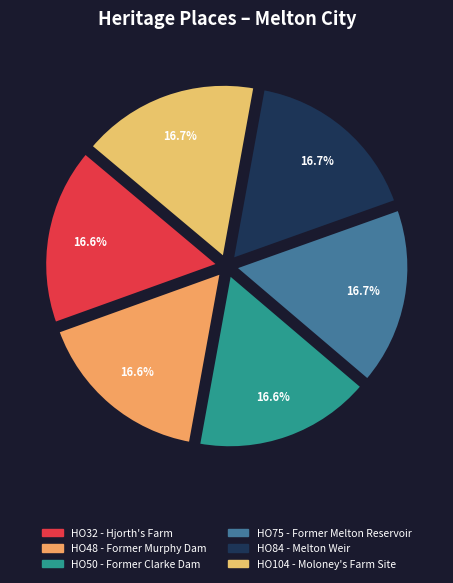

How many slices are in this pie chart?

6